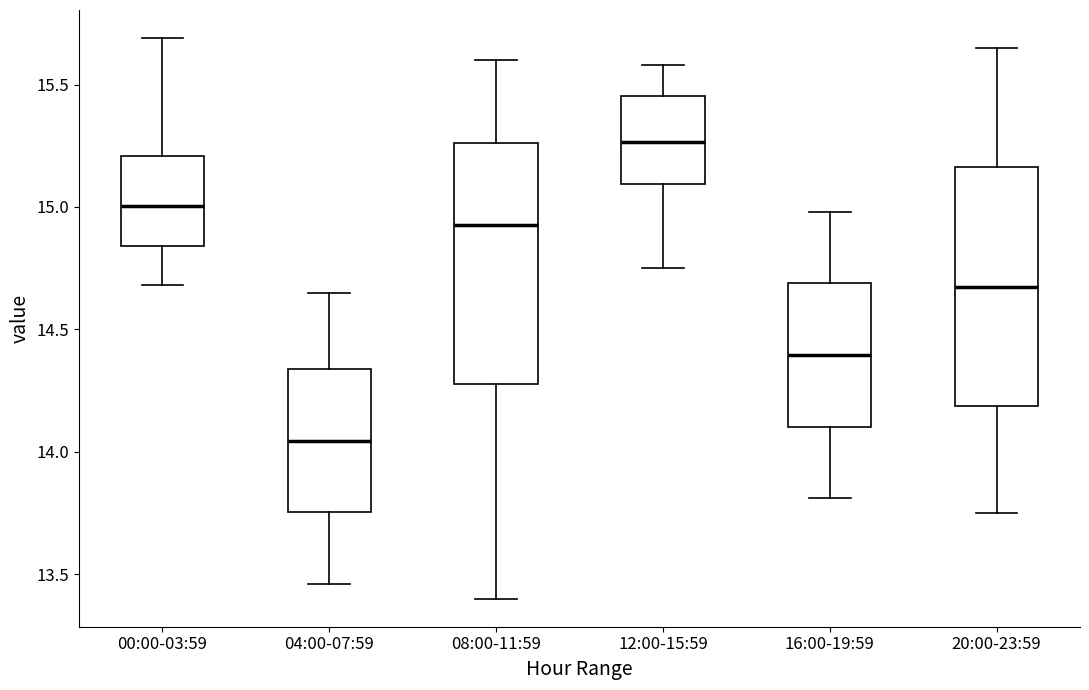

Reading left to right, read every box against the y-axis: the position of its median line, the range the box covers, and the ends of its whiskers. The values are not printed on the chart, so give them approximately, as read against the axis.

00:00-03:59: median 15.00, box 14.85 to 15.20, whiskers 14.70 to 15.70
04:00-07:59: median 14.05, box 13.75 to 14.35, whiskers 13.45 to 14.65
08:00-11:59: median 14.95, box 14.30 to 15.25, whiskers 13.40 to 15.60
12:00-15:59: median 15.25, box 15.10 to 15.45, whiskers 14.75 to 15.60
16:00-19:59: median 14.40, box 14.10 to 14.70, whiskers 13.80 to 15.00
20:00-23:59: median 14.70, box 14.20 to 15.15, whiskers 13.75 to 15.65